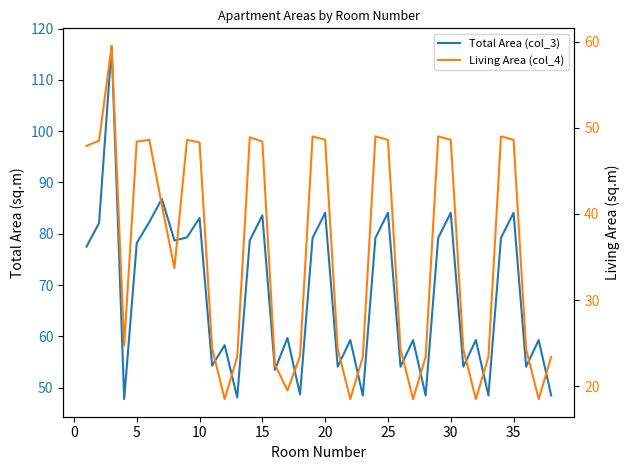

True or false: Total Area (col_3) has more than 0 interior local peaks.

True